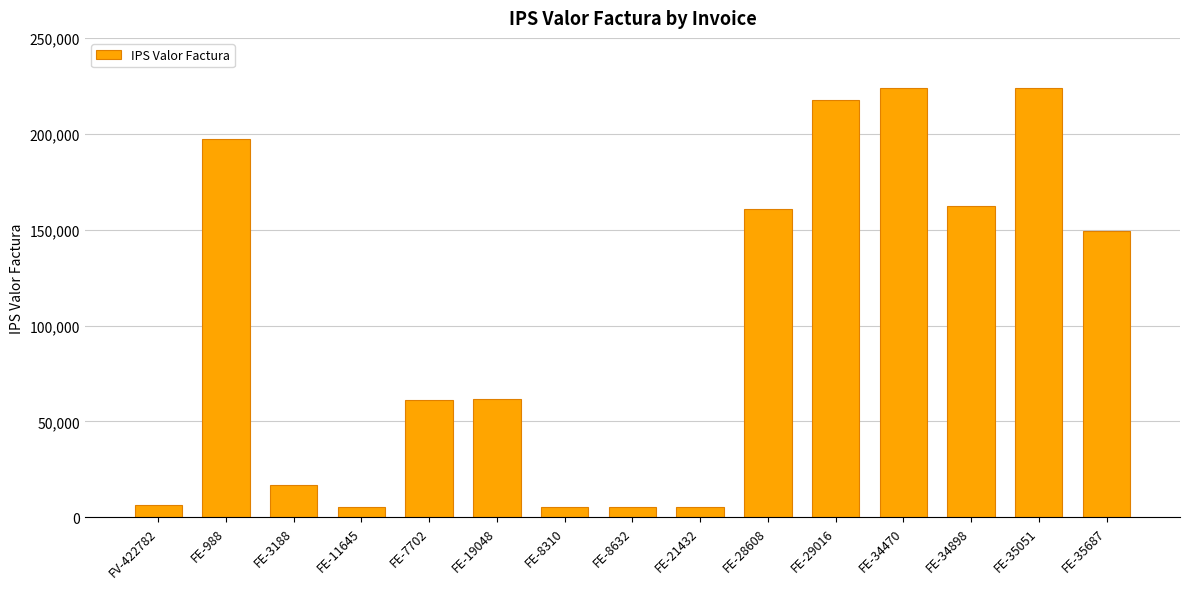

Is it true that the value at FE-11645 is 5485?

True